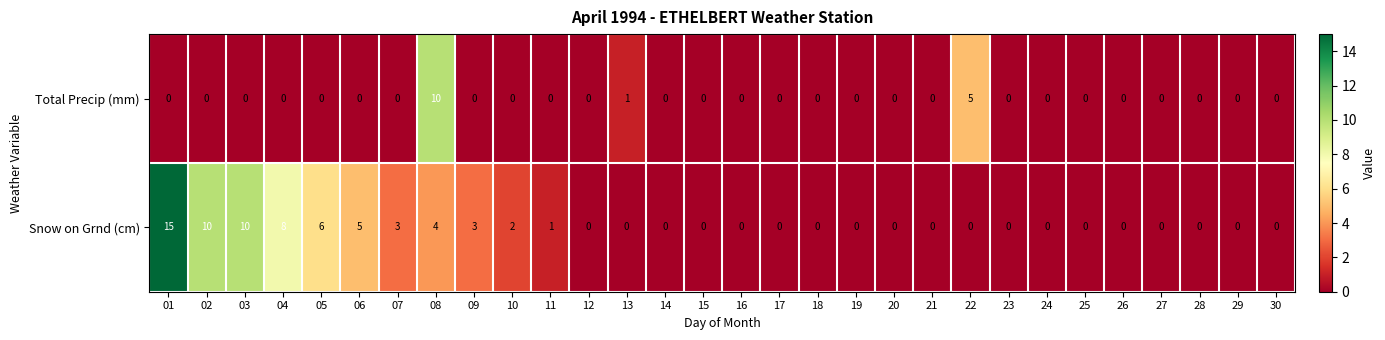

The value of Snow on Grnd (cm) at 05 is 6. True or false?

True